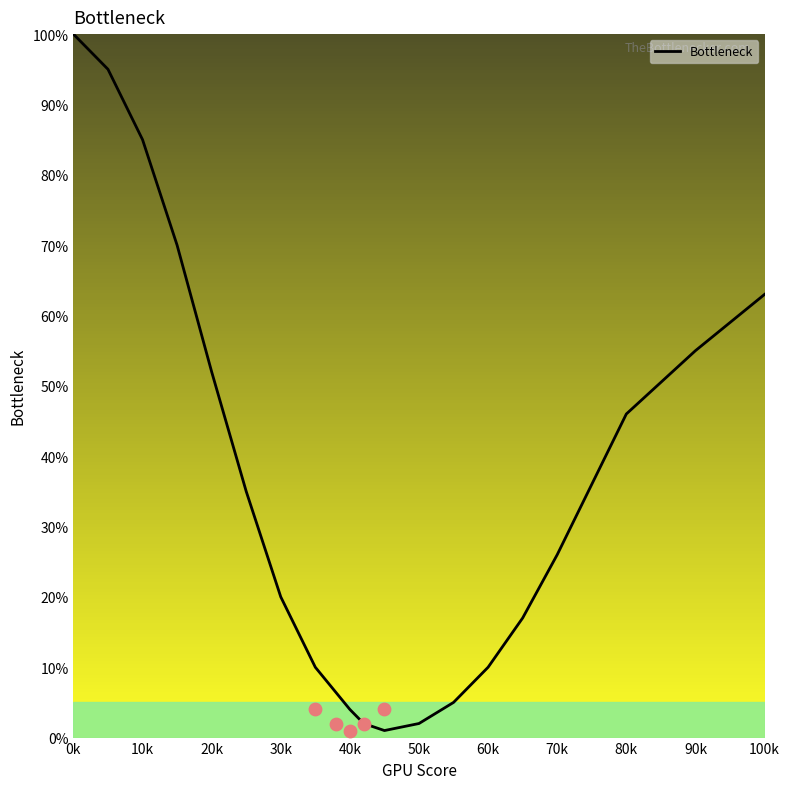

Is it true that Bottleneck equals 55 at 90k?

True